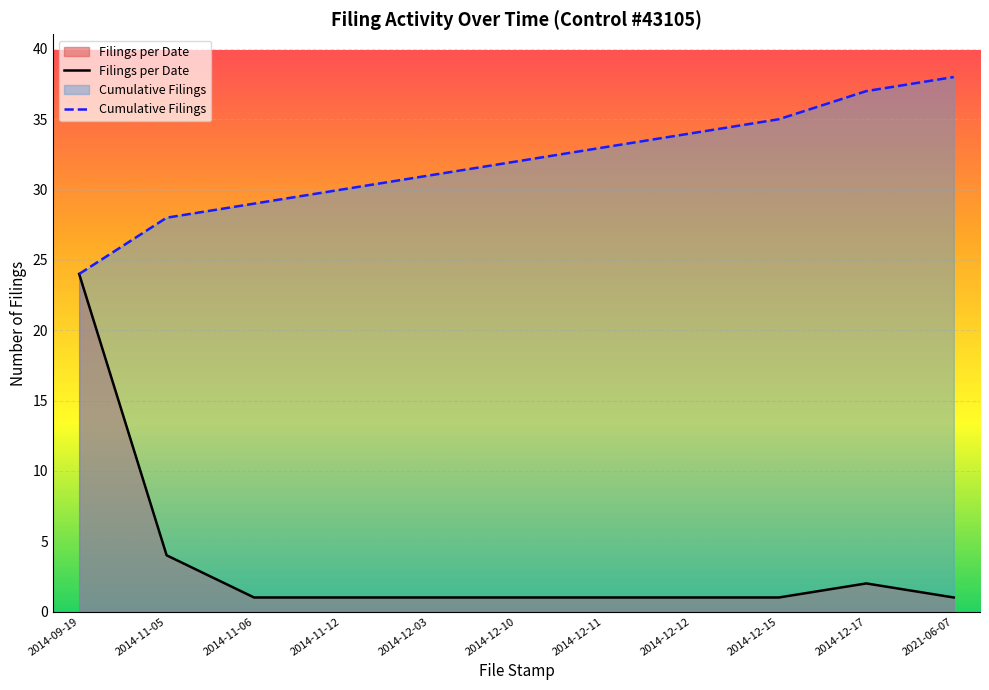

At which label is Cumulative Filings closest to 31?

2014-12-03